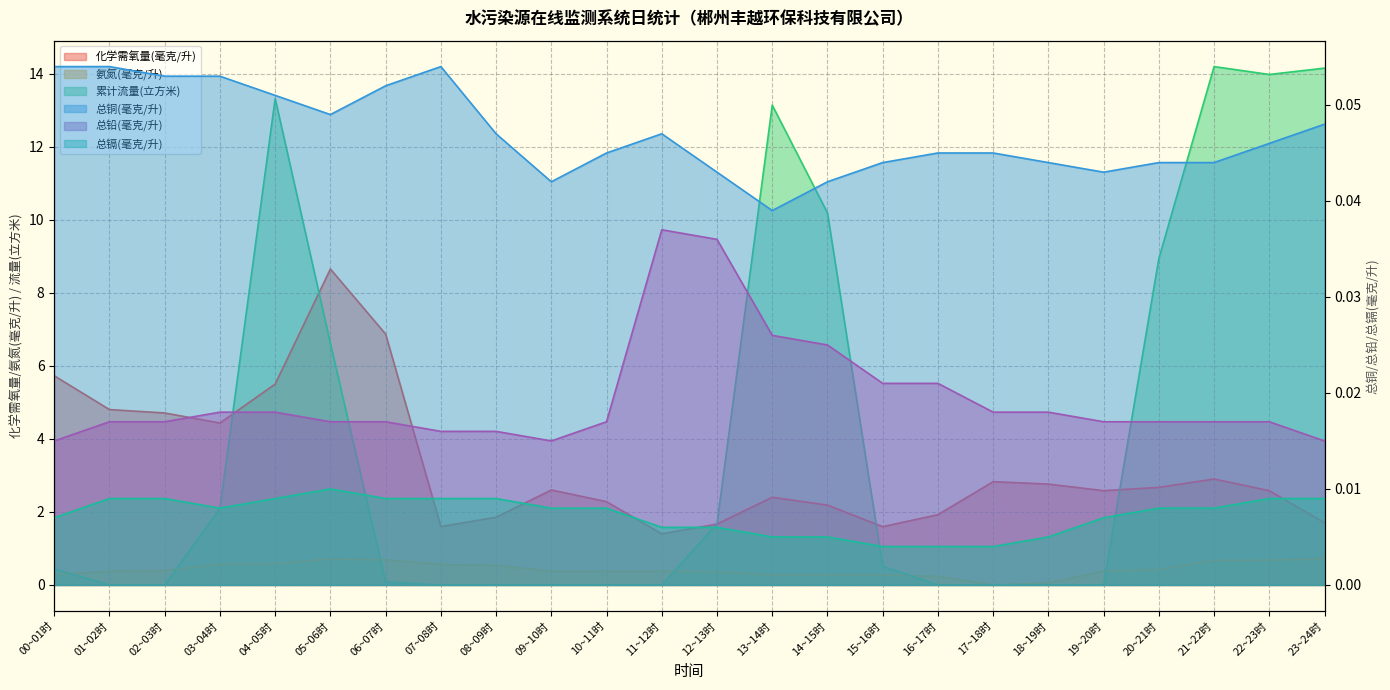

What is the difference between the highest and lowest values at 09~10时?

2.6